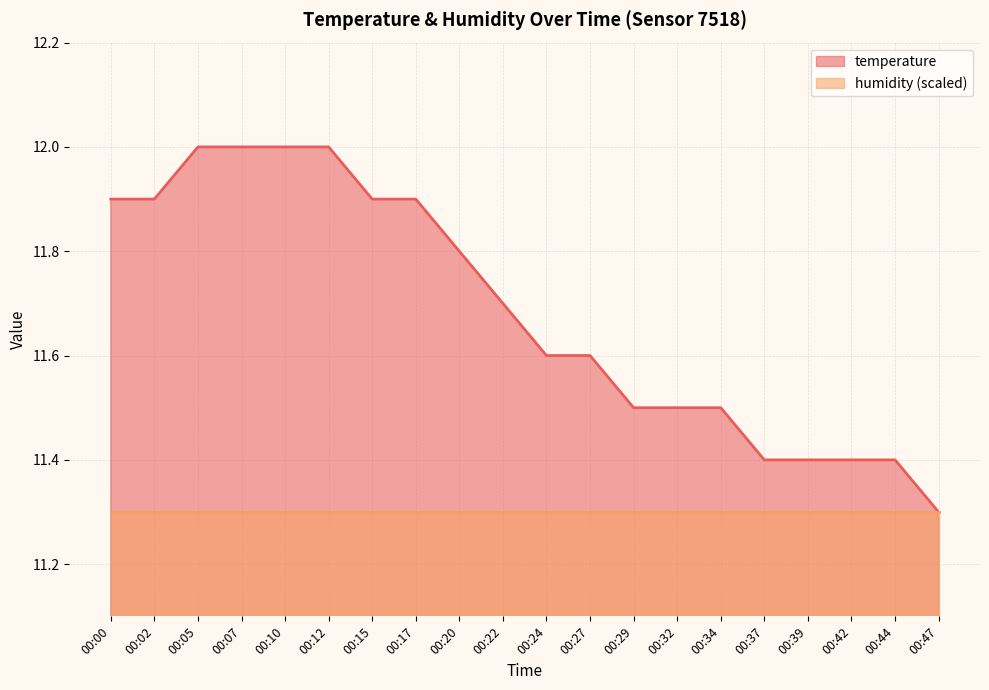

What is the maximum value shown in the chart?

12.0